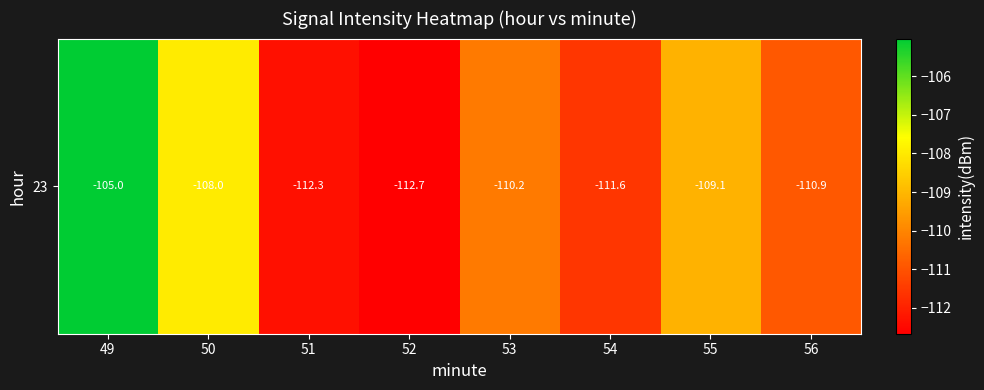

Rank the categories by value from lowest to highest.

52, 51, 54, 56, 53, 55, 50, 49